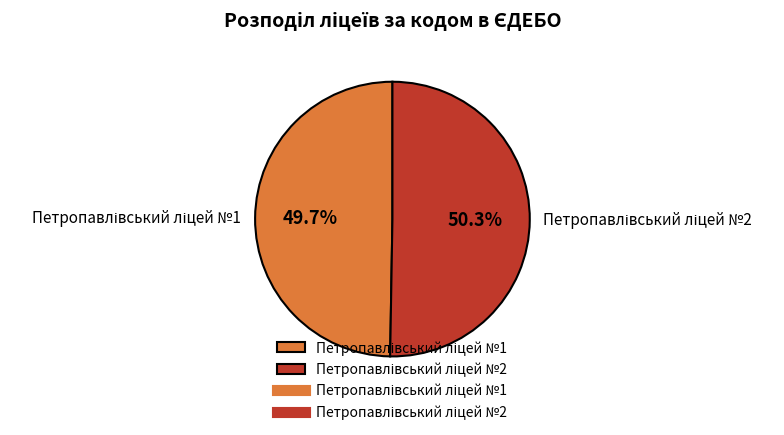

Is there a majority slice in this chart?

Yes